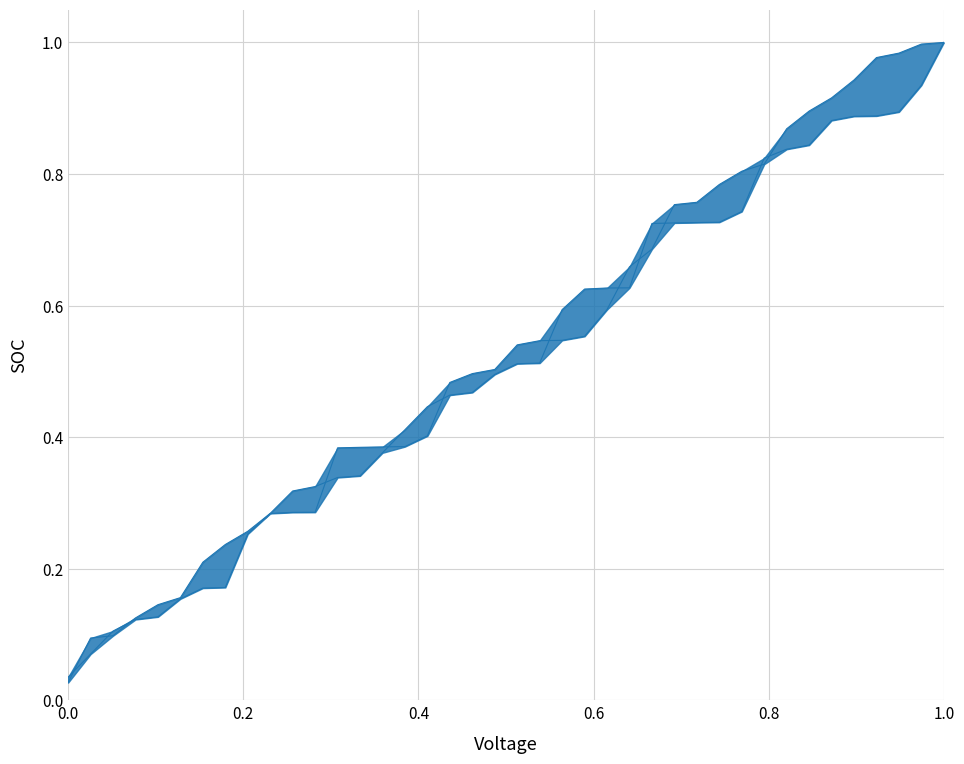

Which series has the largest total across all categories?

EFP cumulative